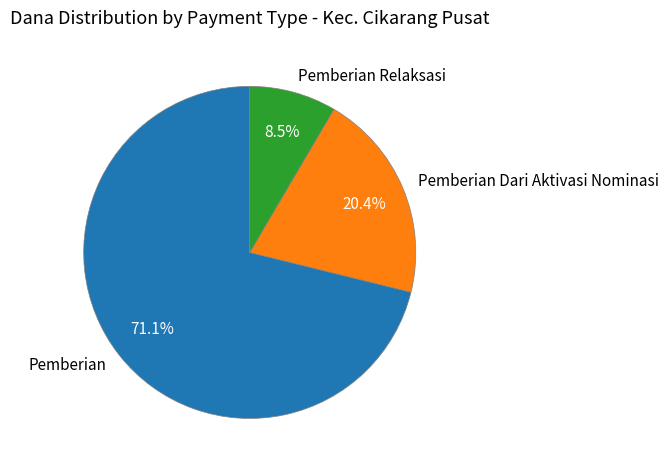

Rank the categories by value from highest to lowest.

Pemberian, Pemberian Dari Aktivasi Nominasi, Pemberian Relaksasi